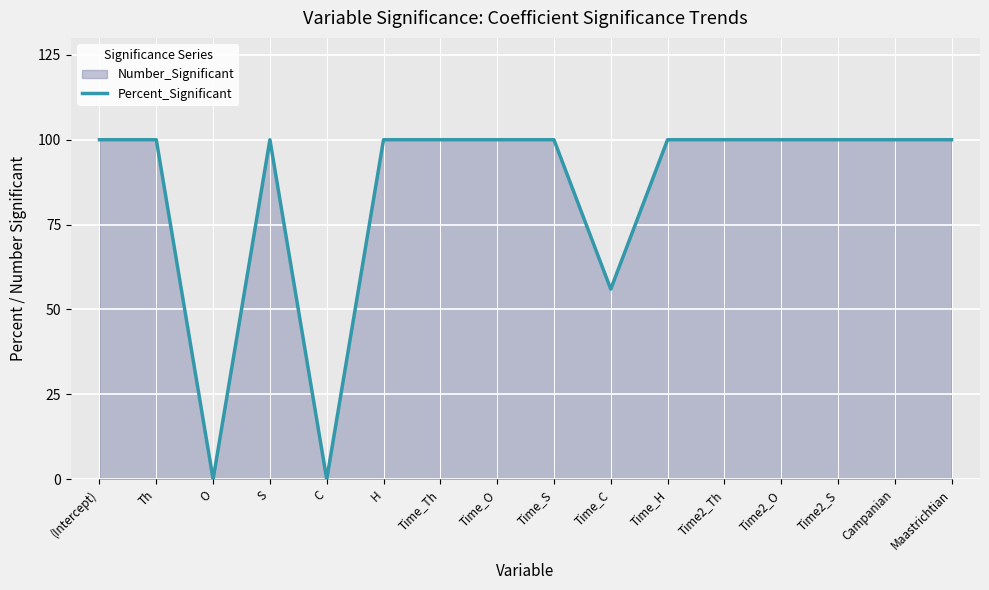

True or false: the data shows 163 at Time_O.

False